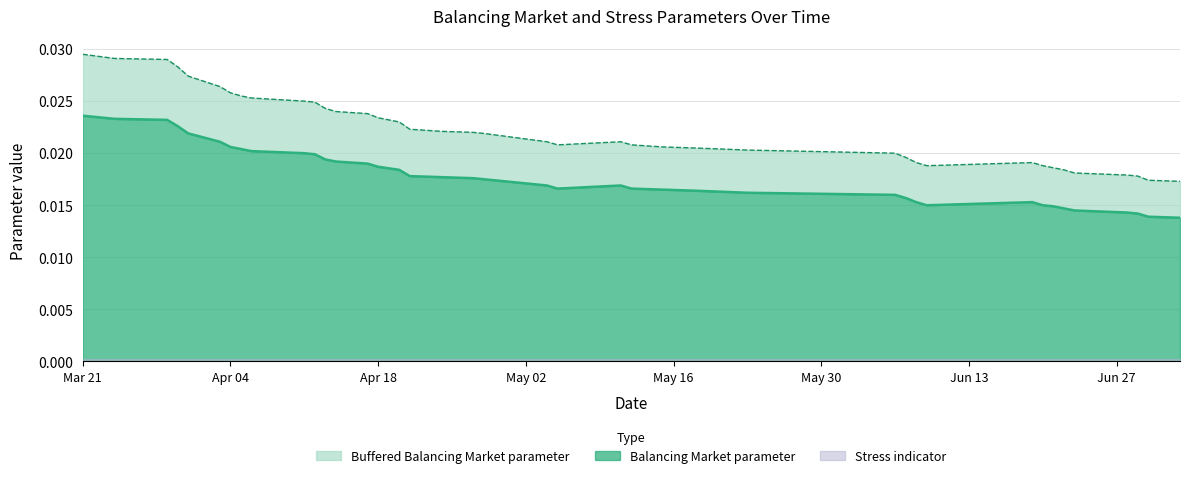

Rank the series by their average value, from highest to lowest.

Buffered Balancing Market parameter, Balancing Market parameter, Stress indicator